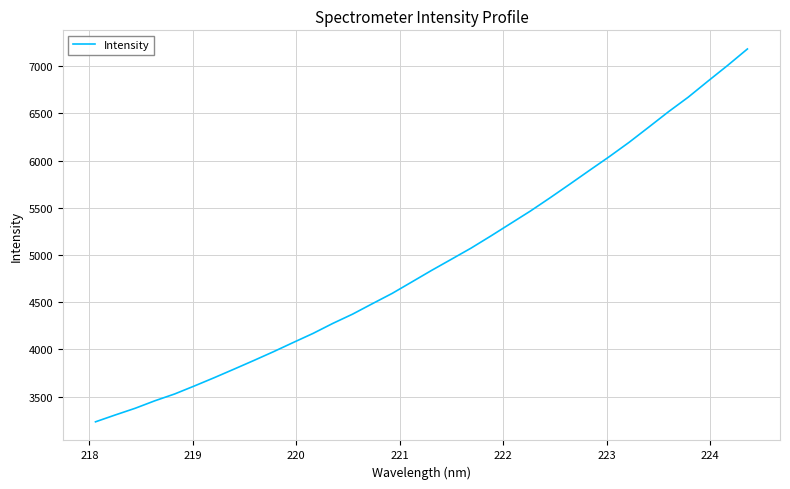

What is the greatest value displayed?

7181.6